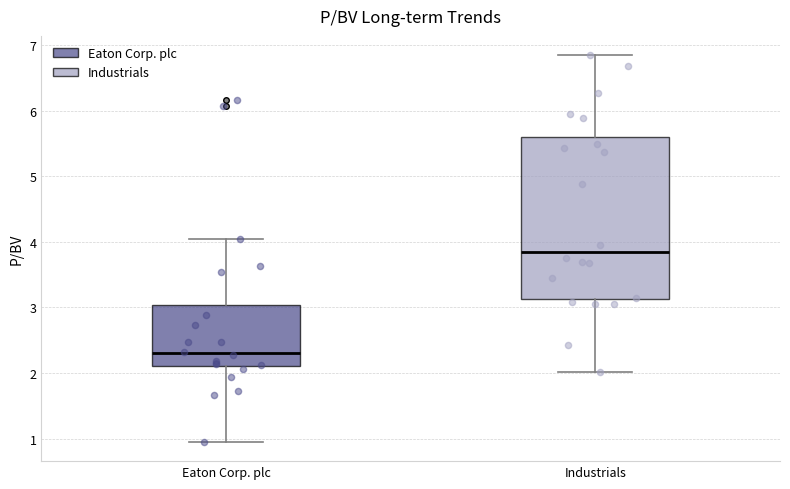

Where does the upper whisker of the box for Industrials end on the y-axis? The values are not printed on the chart, so give them approximately, as read against the axis.

6.9